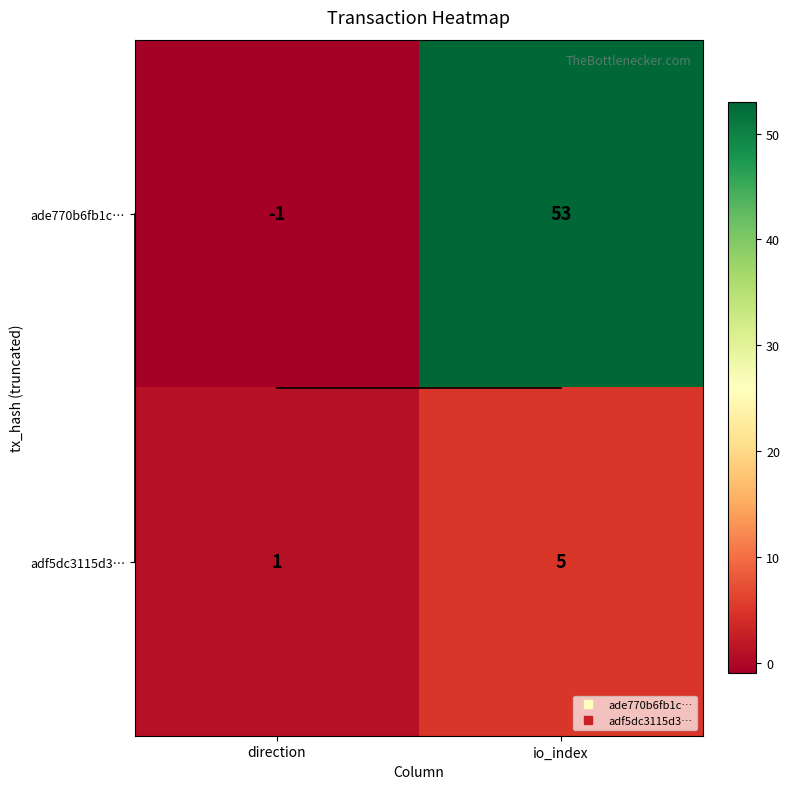

At which category is the sum across all series the highest?

io_index